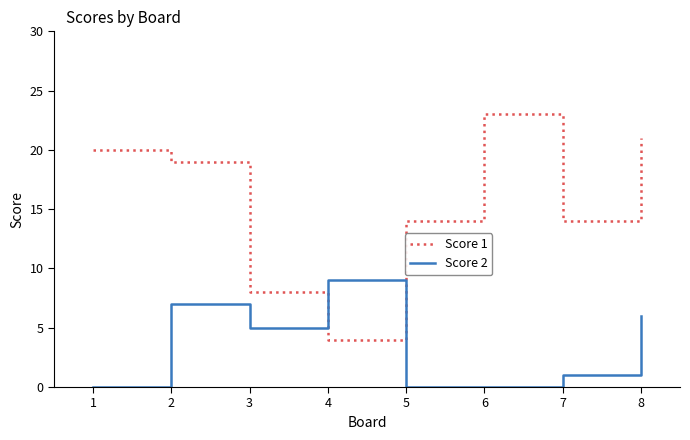

Where do Score 1 and Score 2 first cross each other?

3 and 4